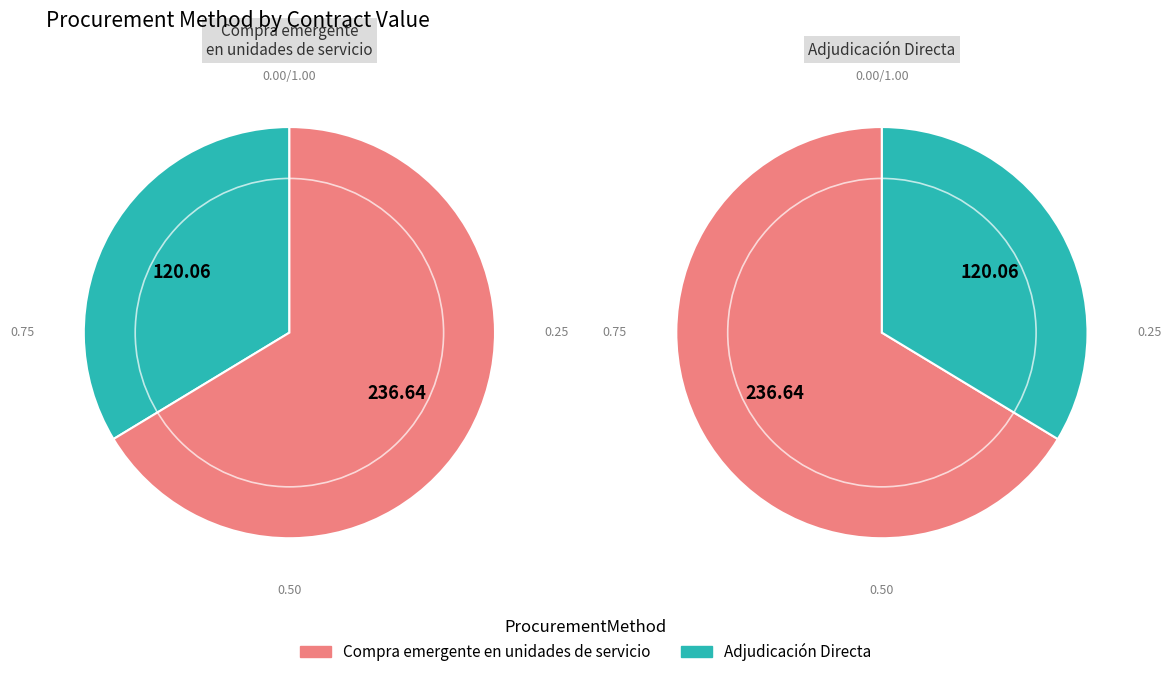

Is Compra emergente en unidades de servicio the majority of the pie?

Yes